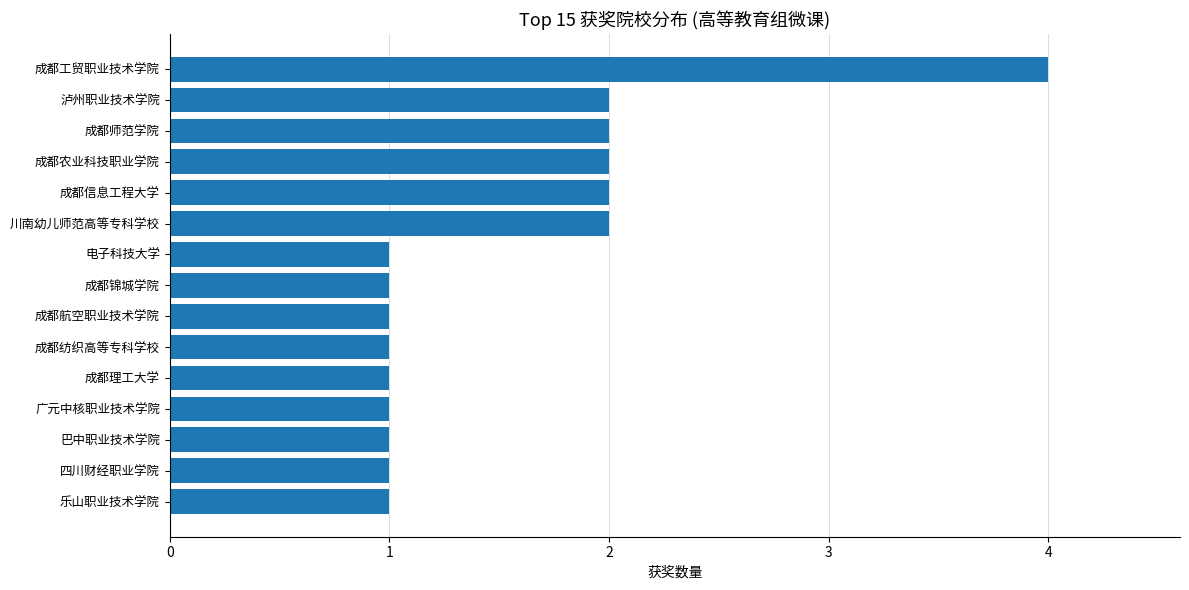

True or false: the data shows 1 at 成都锦城学院.

True